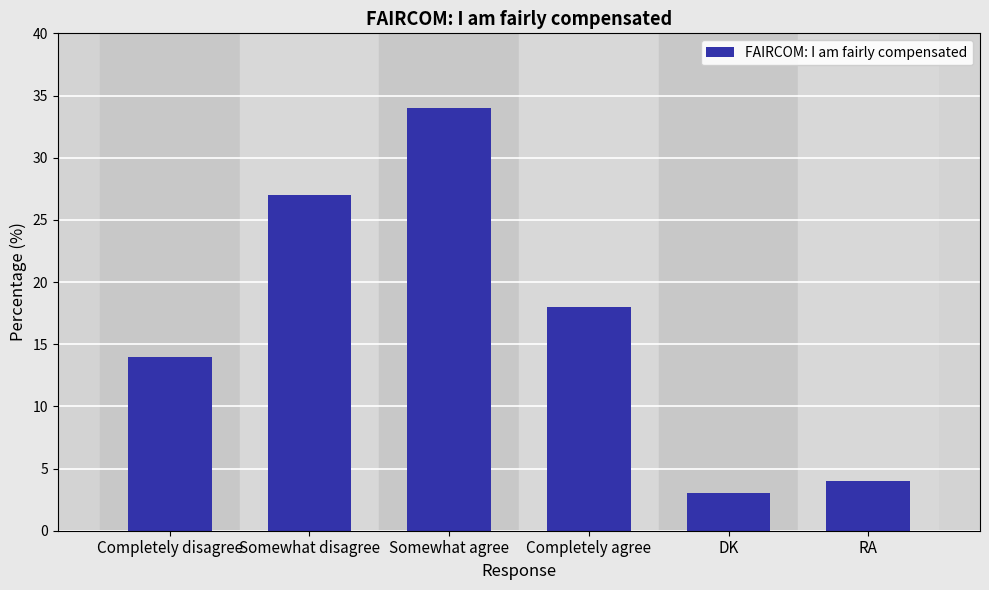

How many bars are there in total?

6